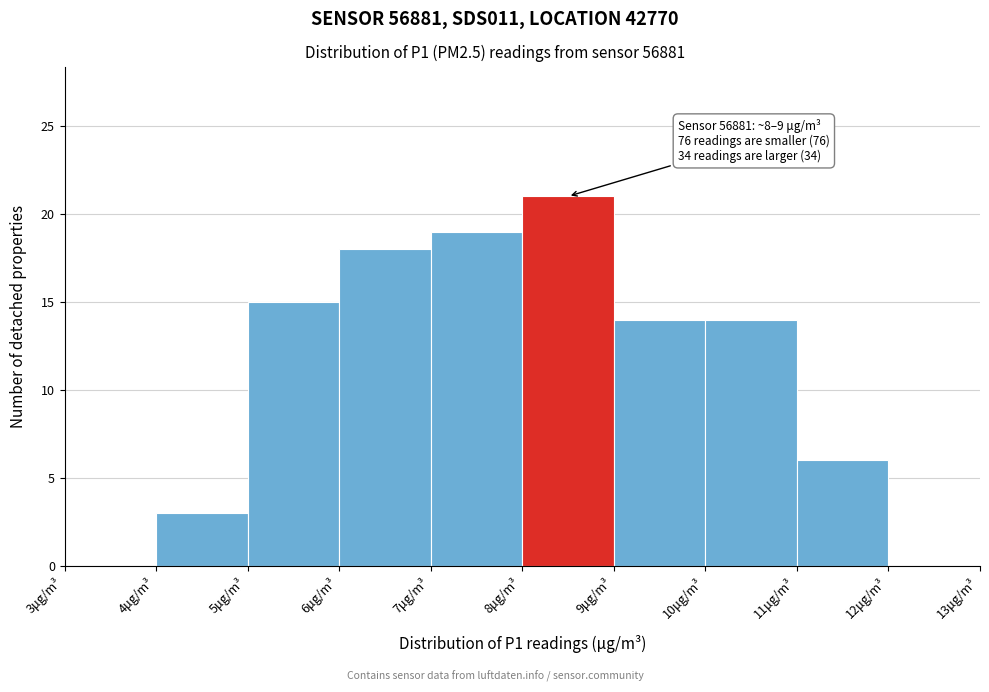

Over which range of the x-axis is the bar tallest?

8 to 9